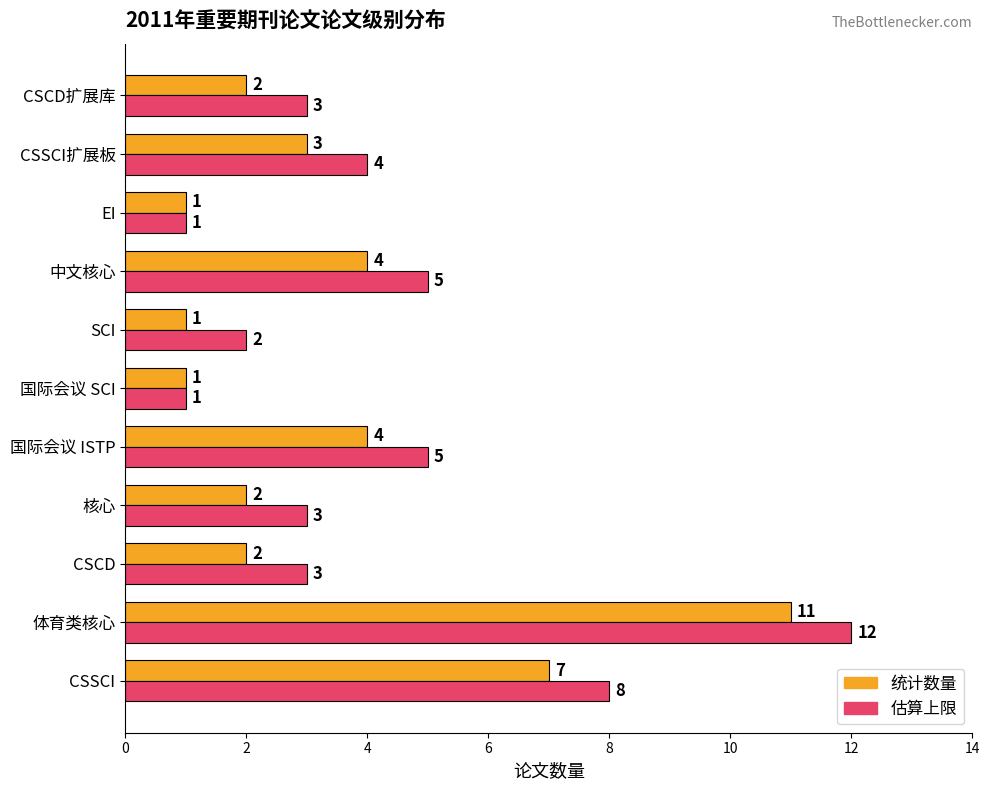

How many categories are shown in the chart?

11